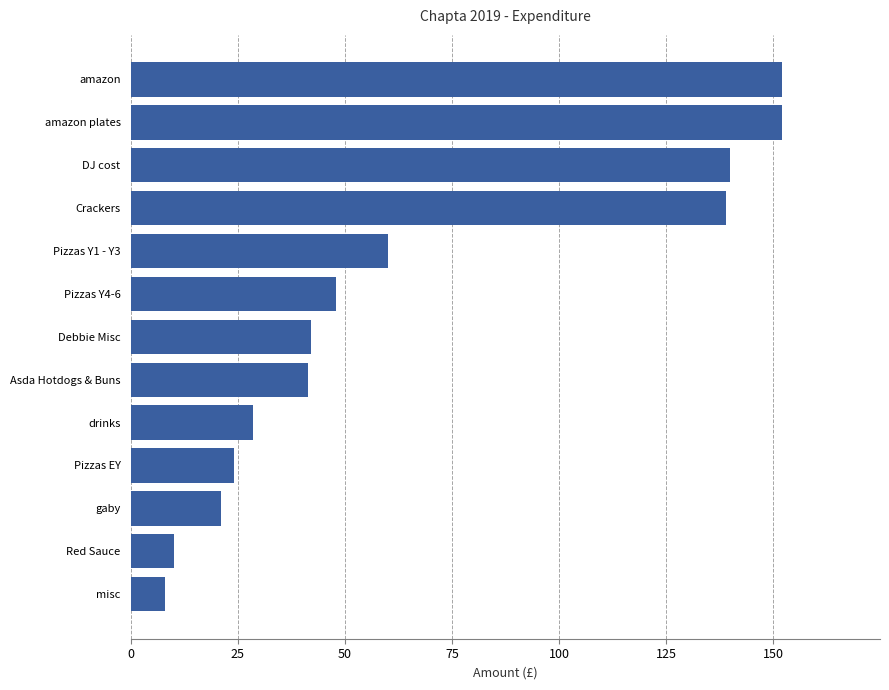

What is the sum of all values?

866.0